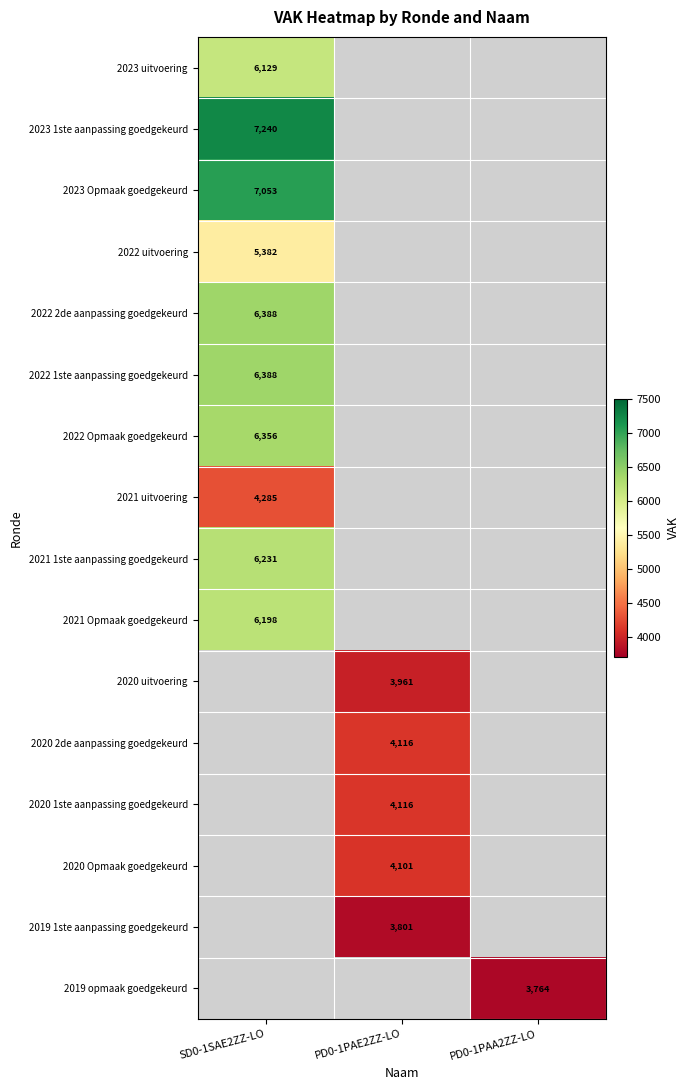

Is it true that 2021 uitvoering equals 2820 at SD0-1SAE2ZZ-LO?

False